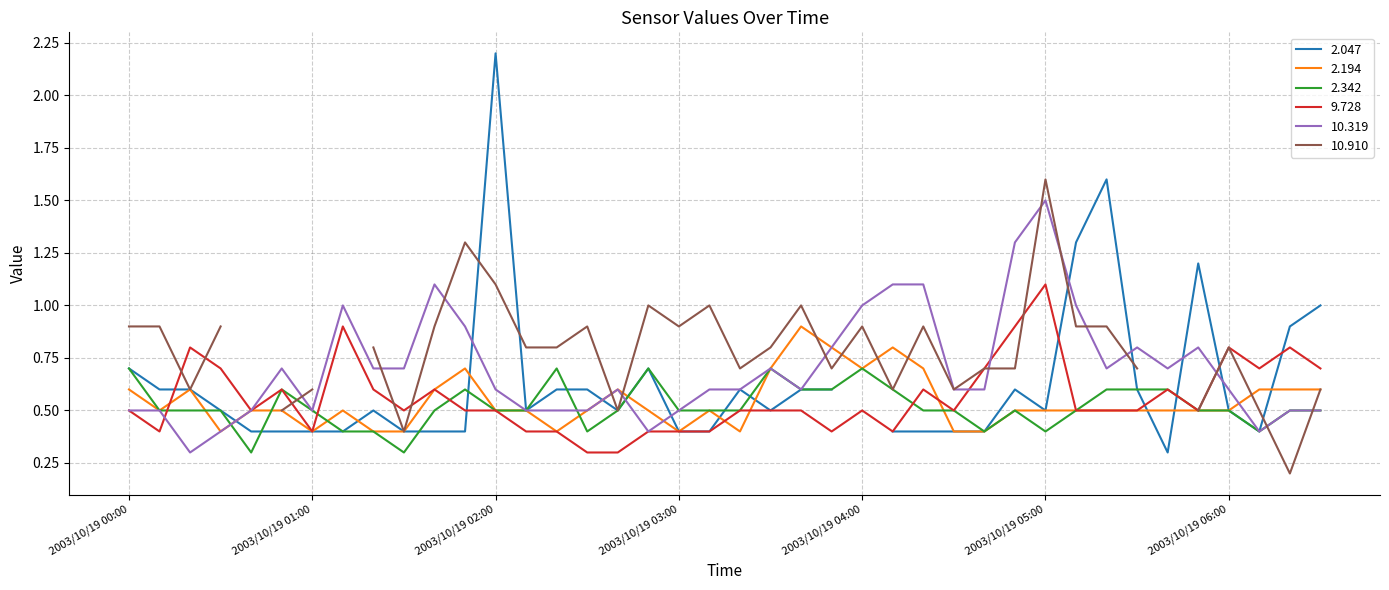

True or false: 2.194 has a value of 0.2 at 2003/10/19 00:00.

False